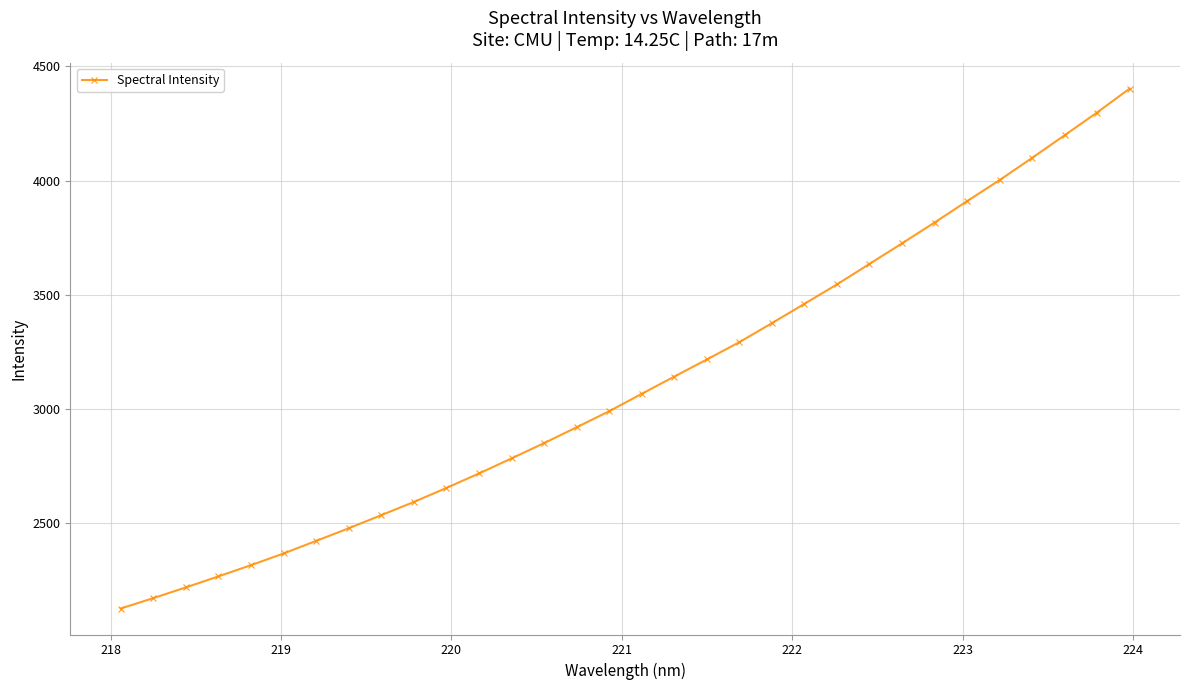

True or false: there are more than 2 points higher than both neighbors.

False